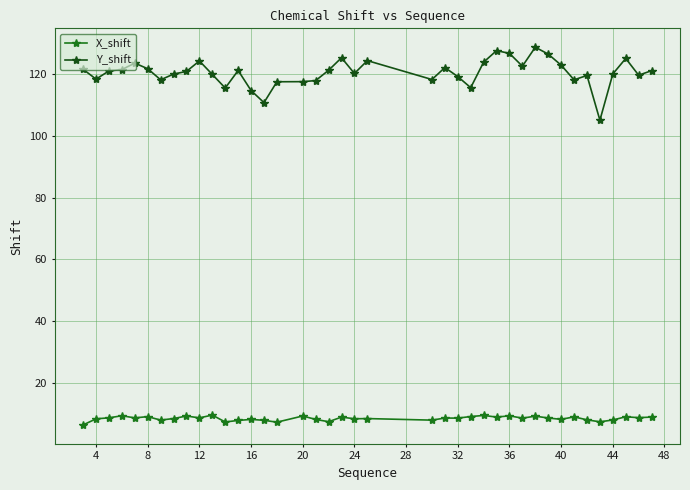

What is the sum of all Y_shift values?

4821.8